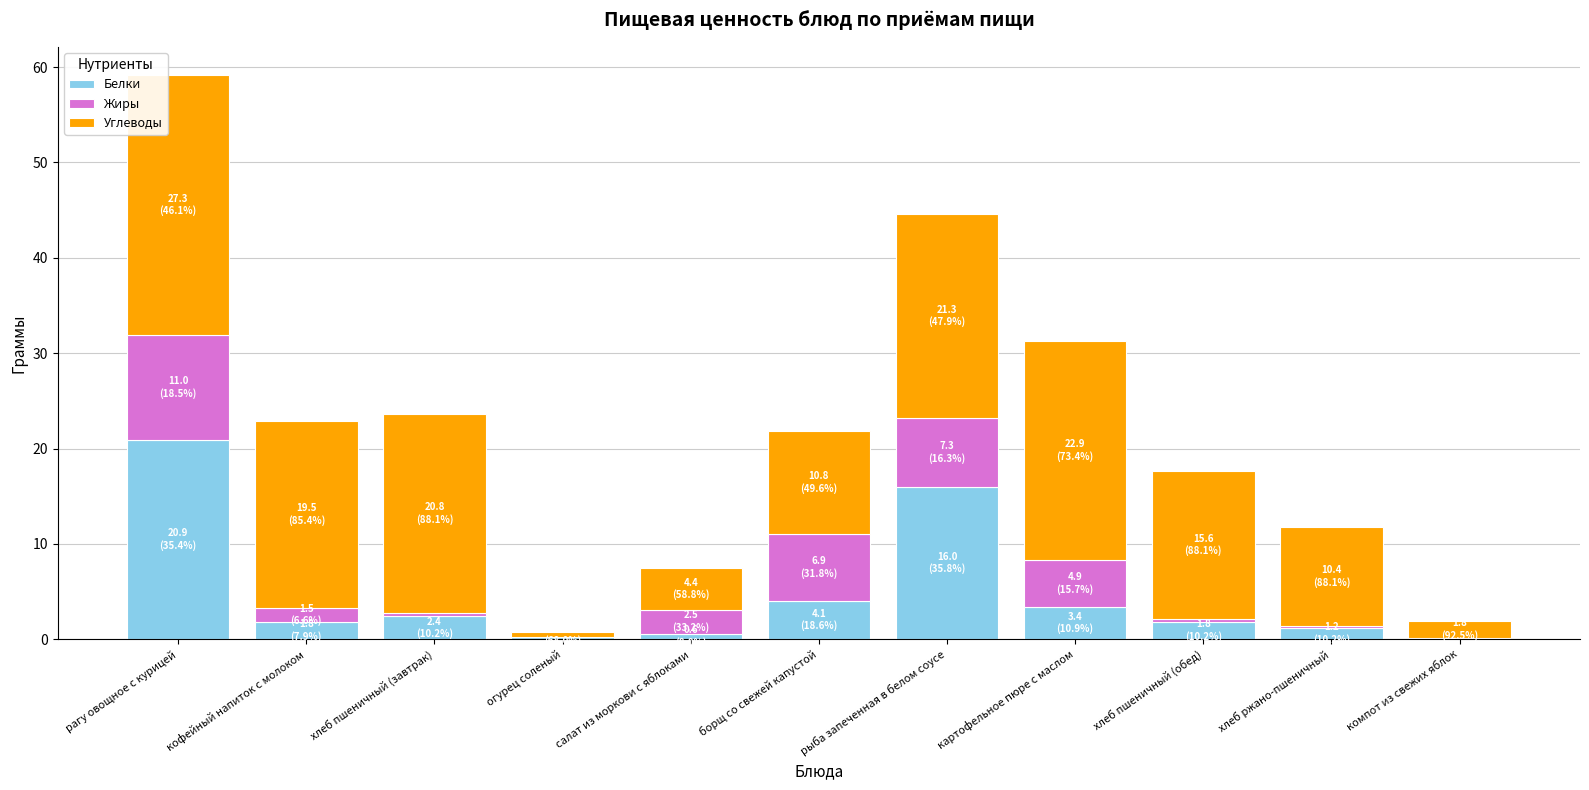

At which category is the sum across all series the highest?

рагу овощное с курицей